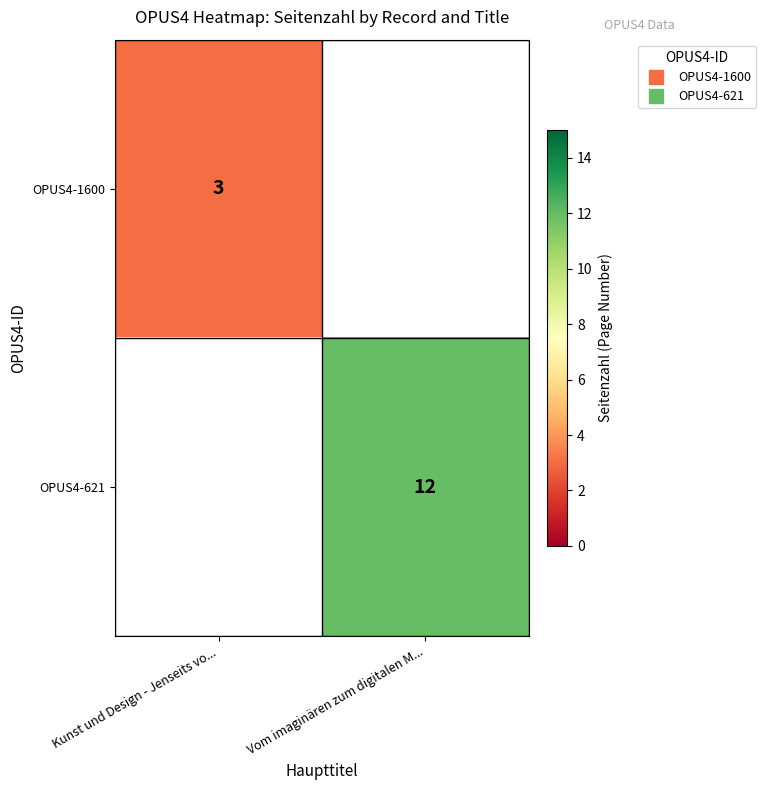

The OPUS4-1600 series shows 2.0 at Kunst und Design - Jenseits vo.... True or false?

False